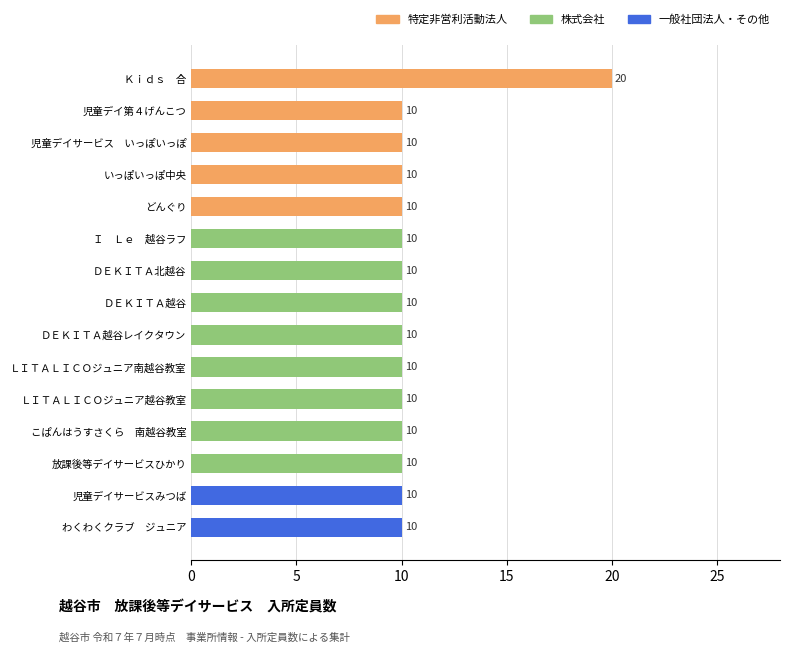

How many data points does each series have?

15